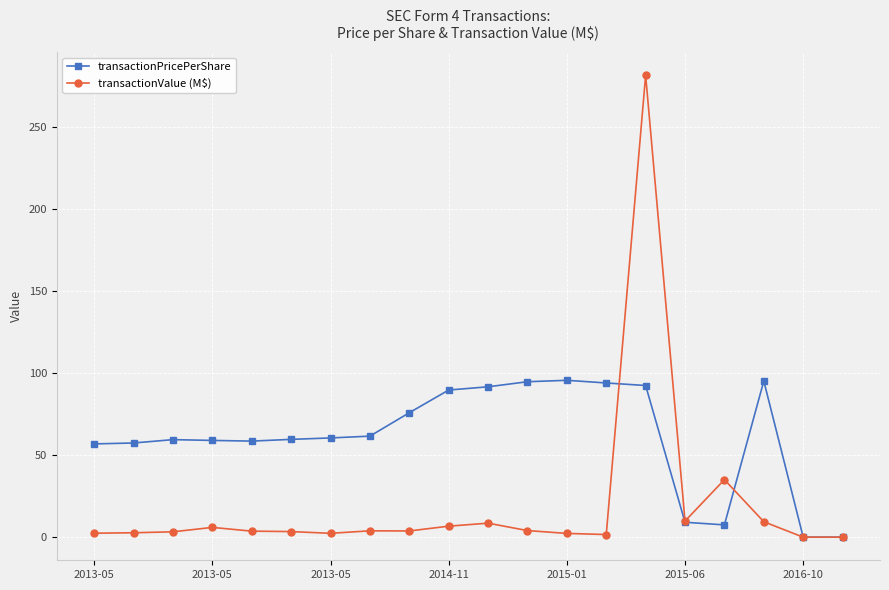

What is the sum of all transactionPricePerShare values?

1219.5